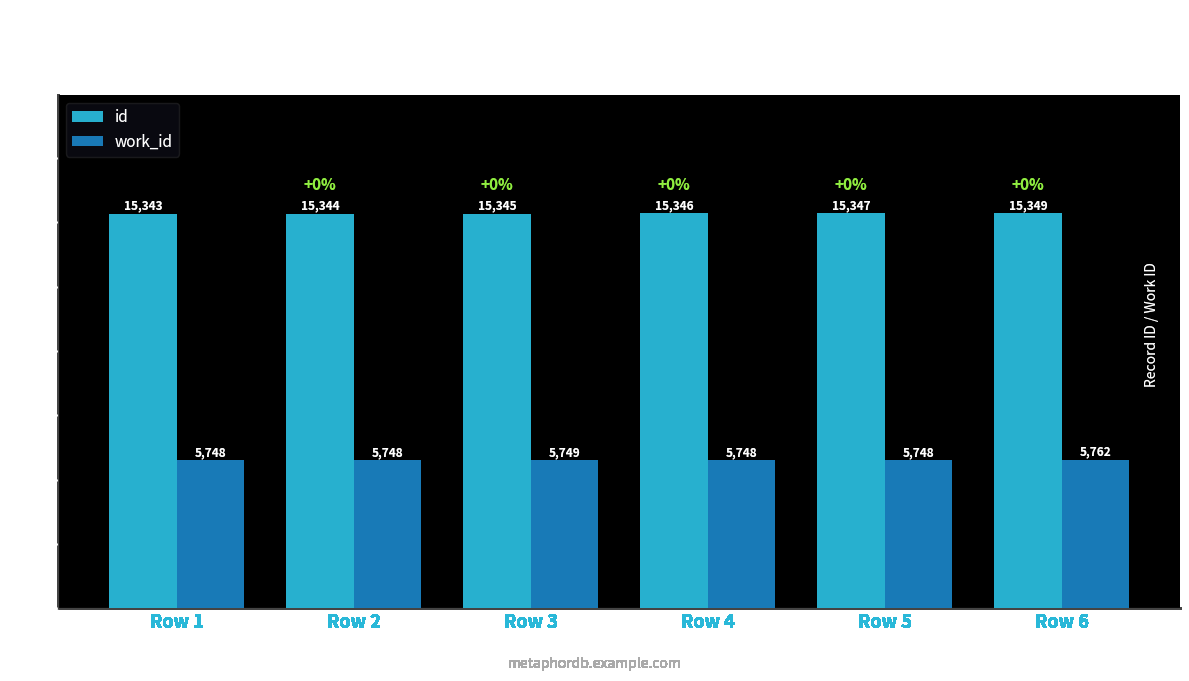

What is the difference between the highest and lowest values at Row 5?

9599